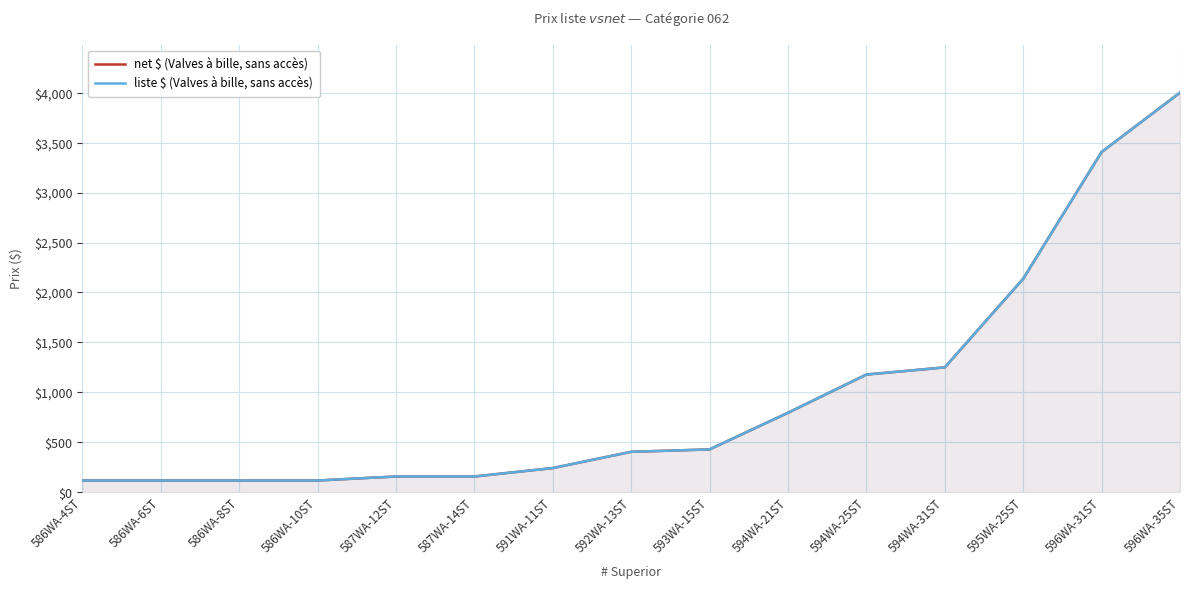

Rank the series at 586WA-8ST from highest to lowest value.

net $ (Valves à bille, sans accès), liste $ (Valves à bille, sans accès)